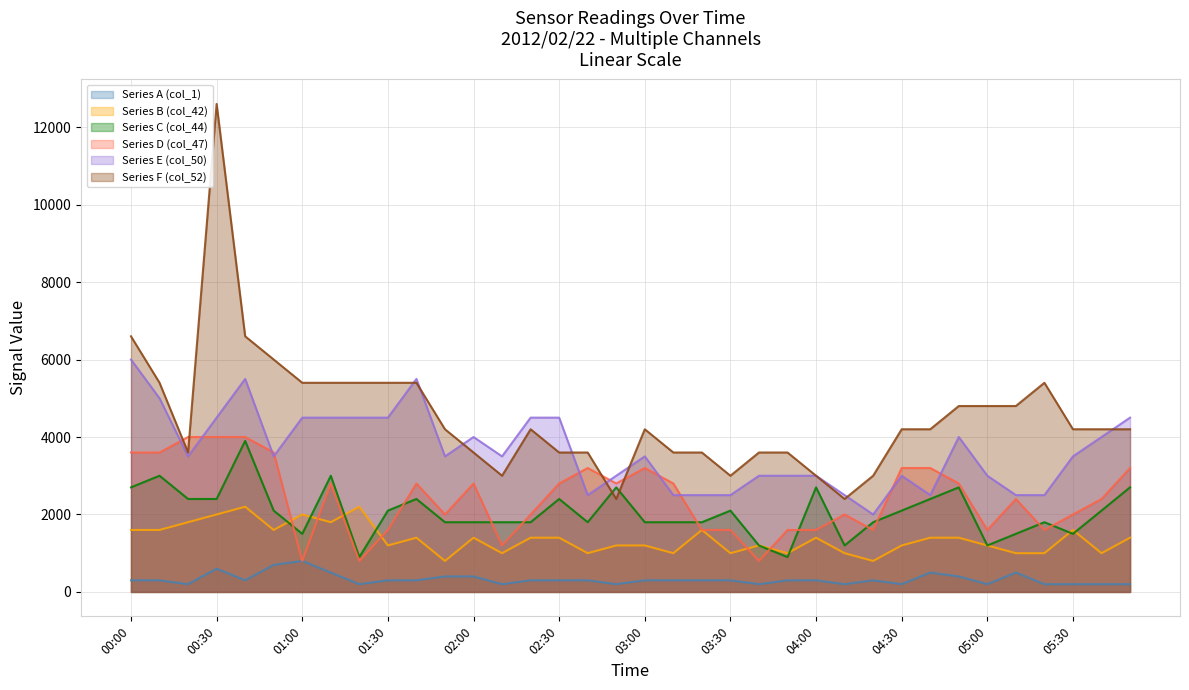

What is the difference between the maximum and second lowest values in the Series C (col_44) series?

3000.0